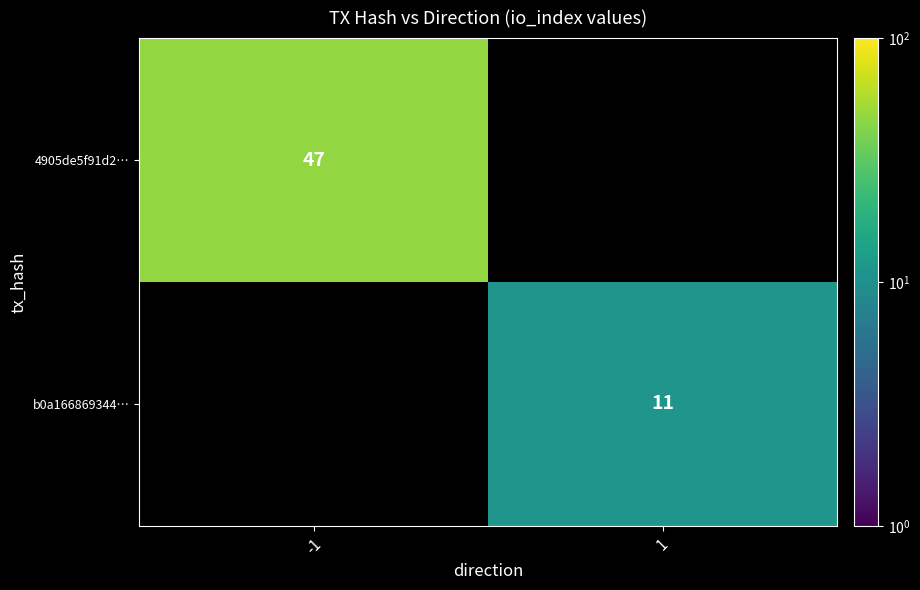

Is the value of b0a166869344… at 1 greater than the value of 4905de5f91d2… at -1?

No